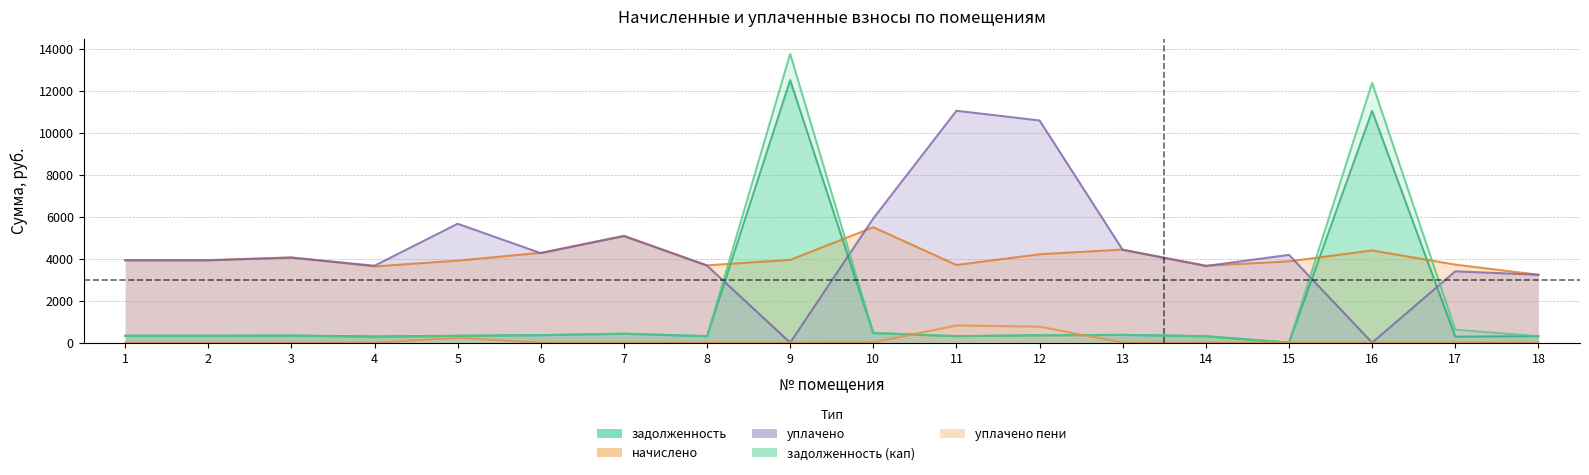

Does the chart have visible grid lines?

Yes